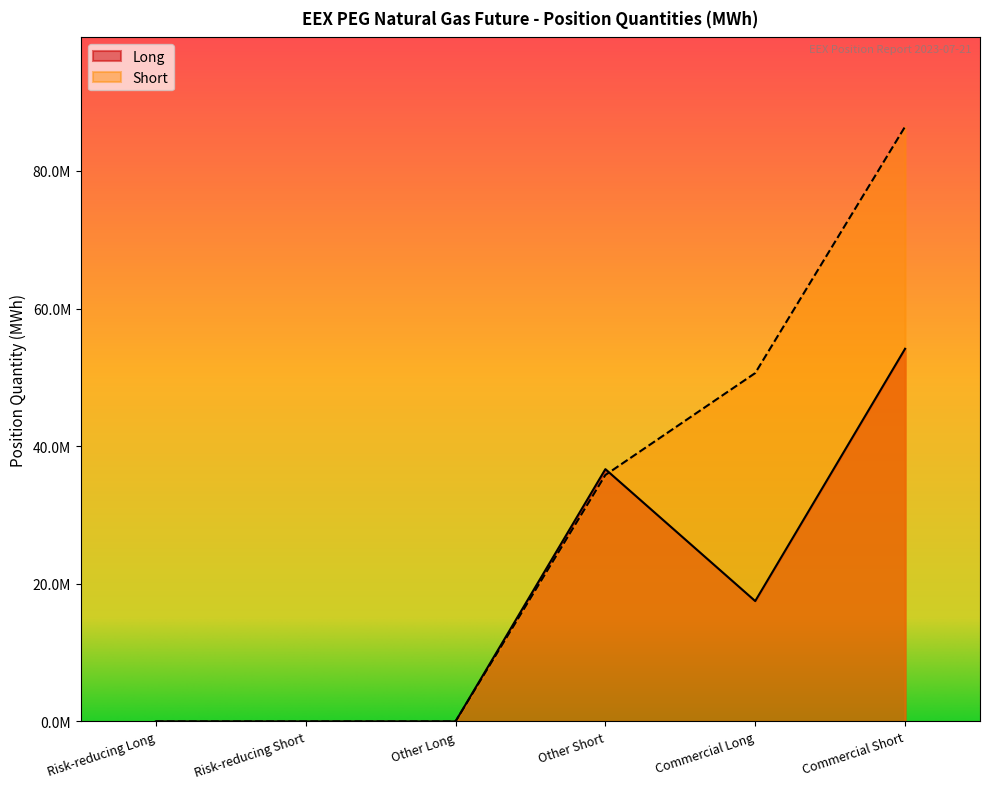

Between Commercial Long and Risk-reducing Long, which is larger?

Commercial Long